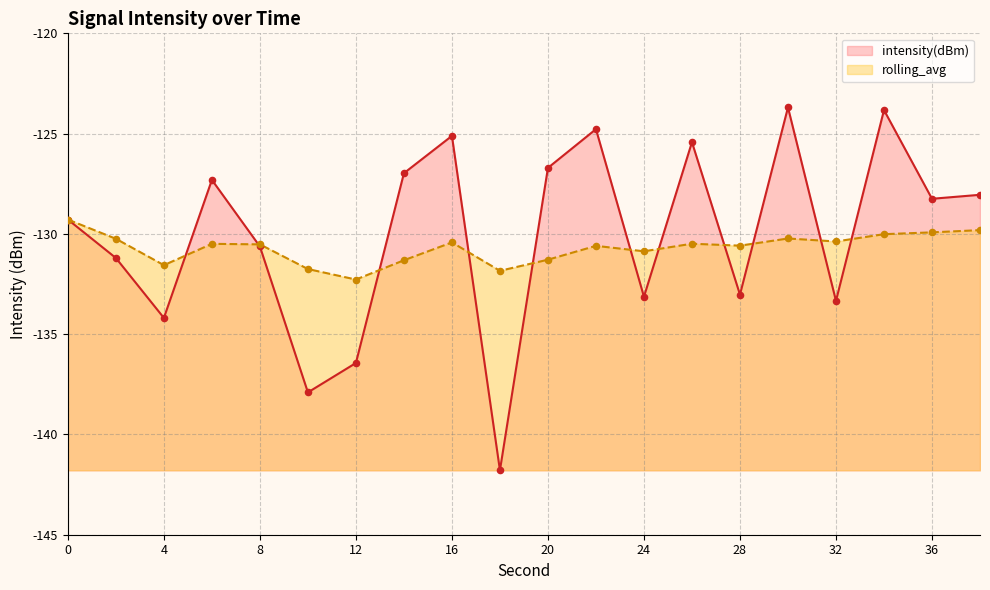

Which series has the largest Y range (max minus min)?

intensity(dBm)